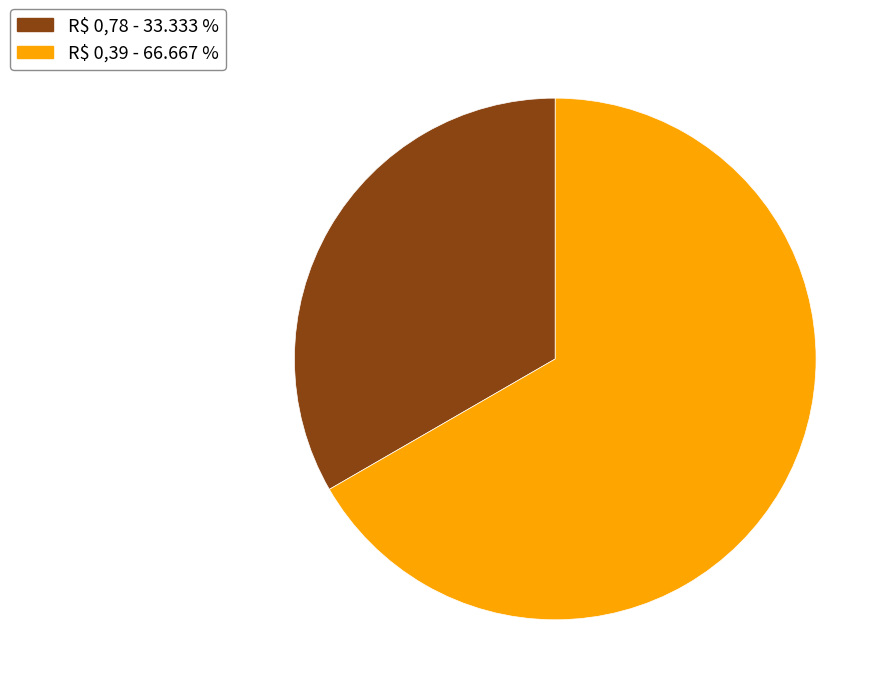

Is there any slice that represents more than half of the pie?

Yes